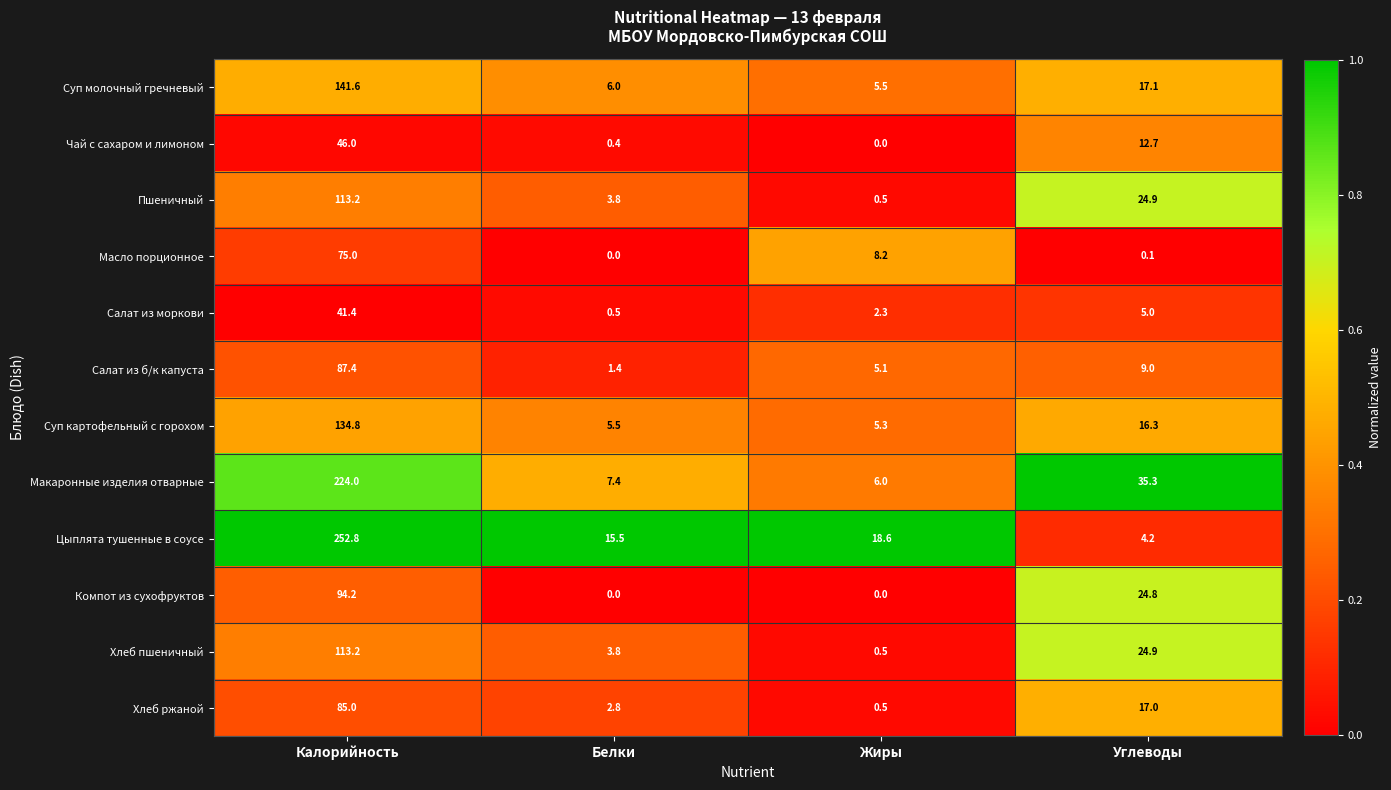

What is the difference between the highest and lowest values at Белки?

15.5